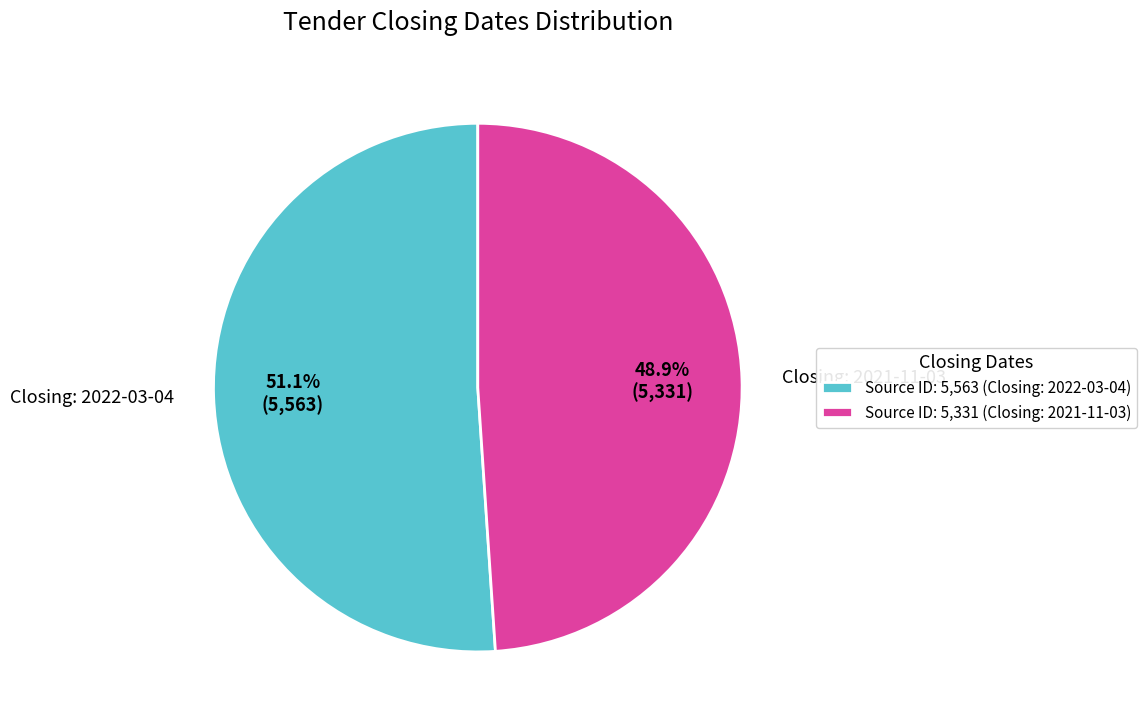

How many segments does this pie chart have?

2